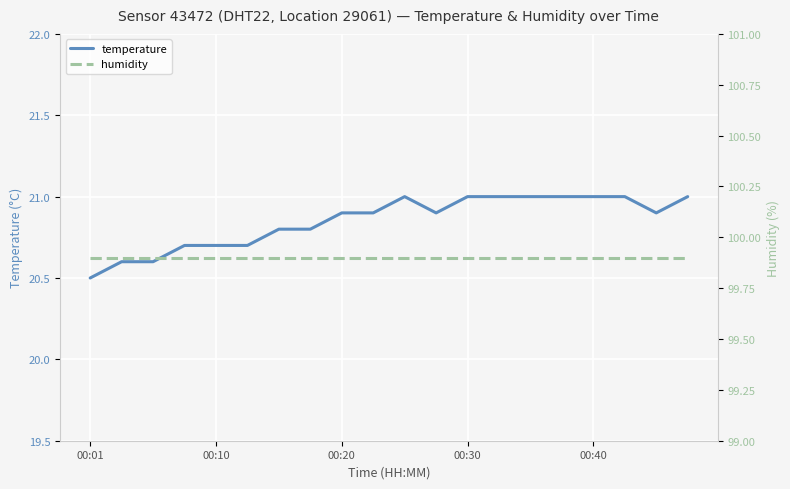

What is the lowest value of the temperature series?

20.5